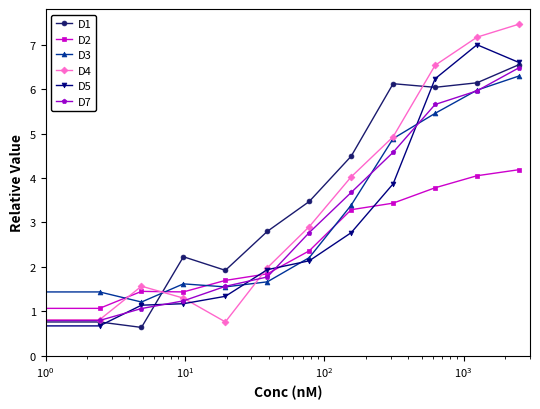

Which series has the widest spread of values?

D4